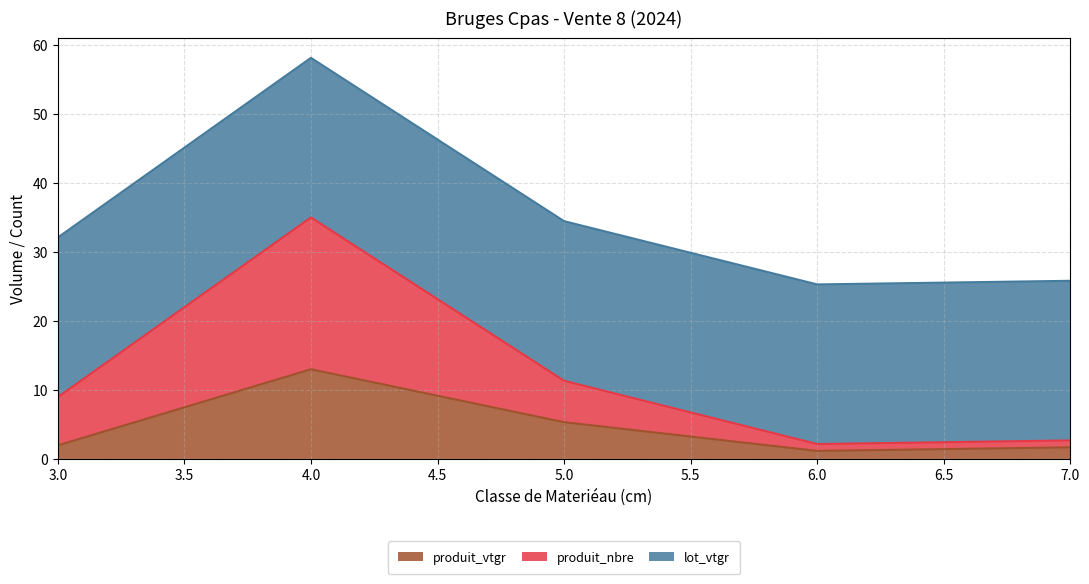

What is the value of the produit_vtgr point at the 4th from the left?

1.2